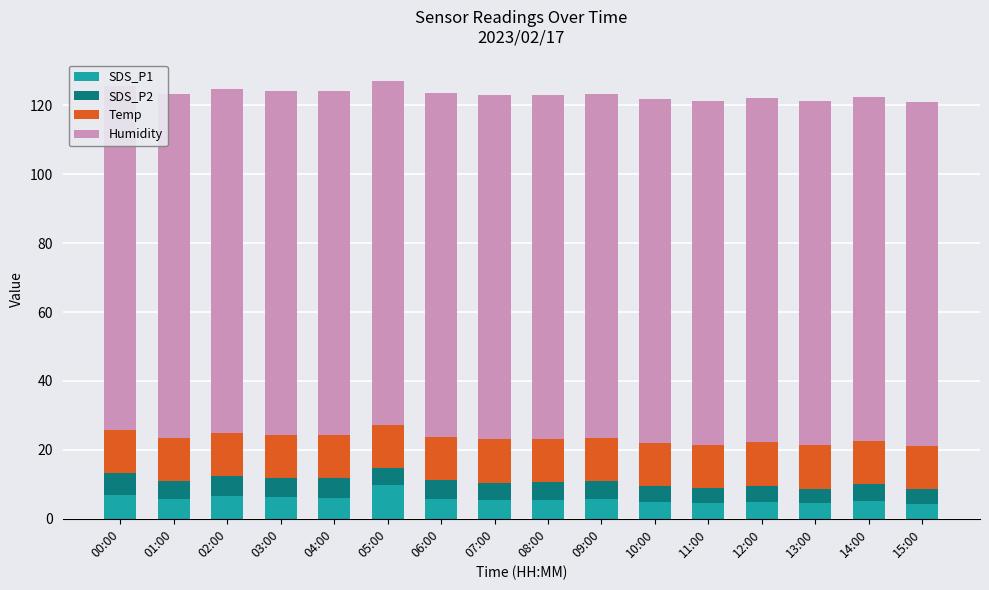

What is the sum of all Humidity values?

1598.4